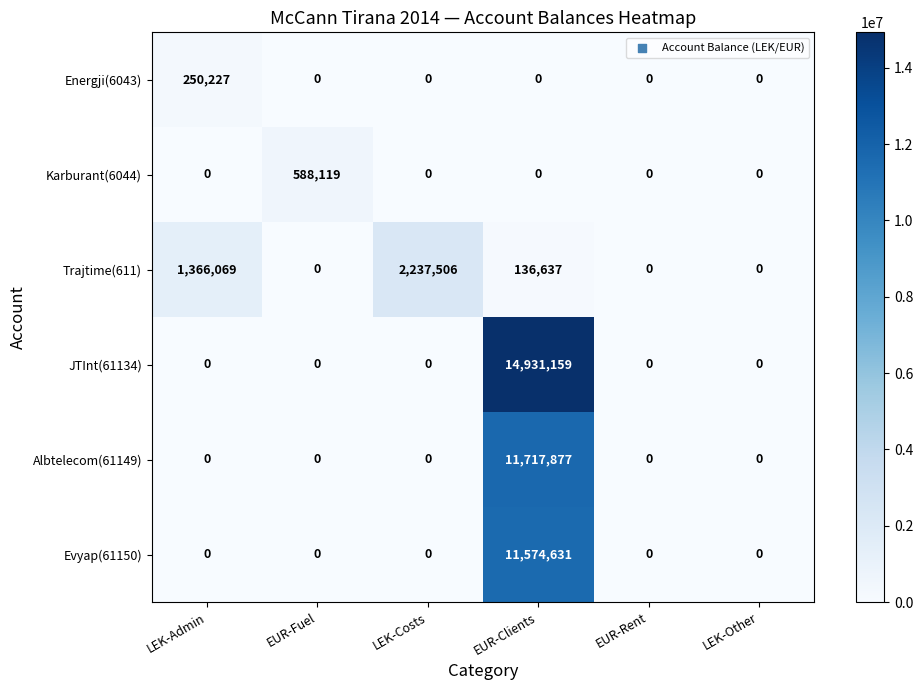

What is the difference between the highest and lowest values at EUR-Clients?

14931159